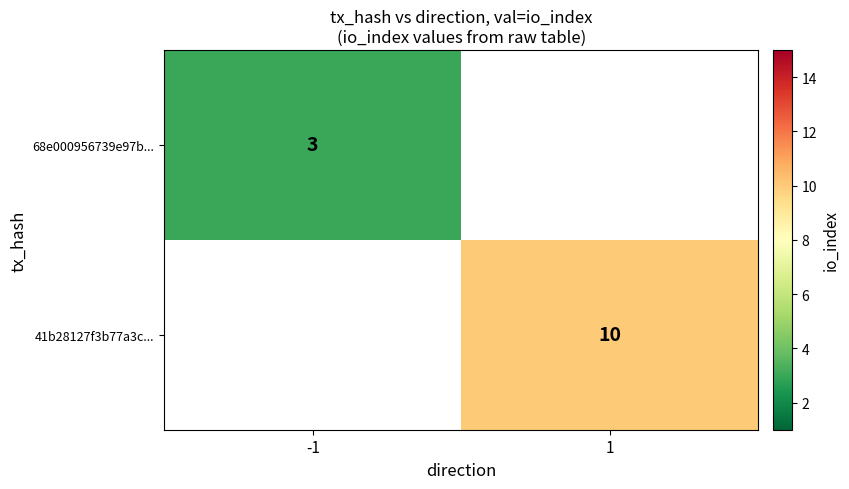

Is the value of 68e000956739e97b... at -1 greater than the value of 41b28127f3b77a3c... at 1?

No